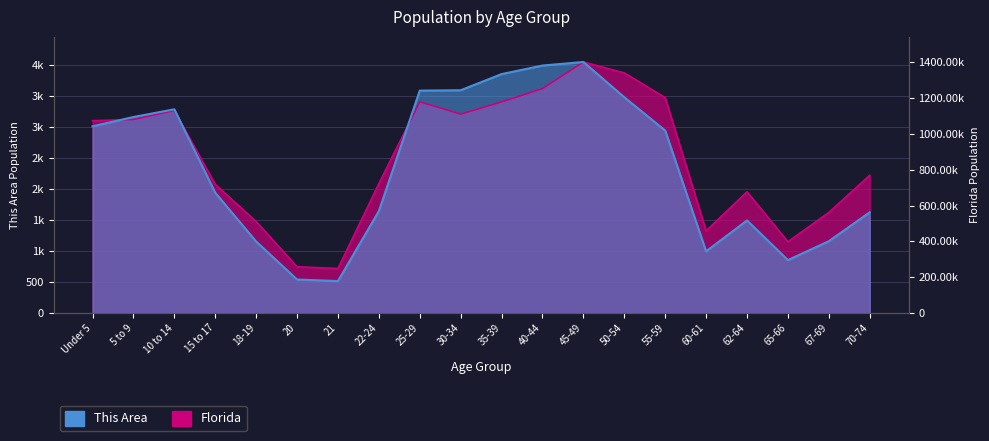

At which label is Florida closest to 2379?

70-74